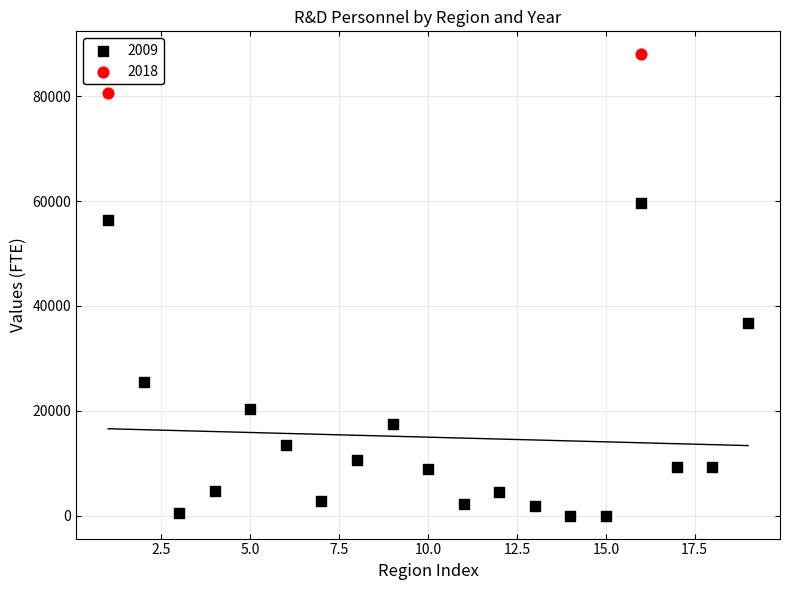

What are all the series names shown in the legend?

2009, 2018